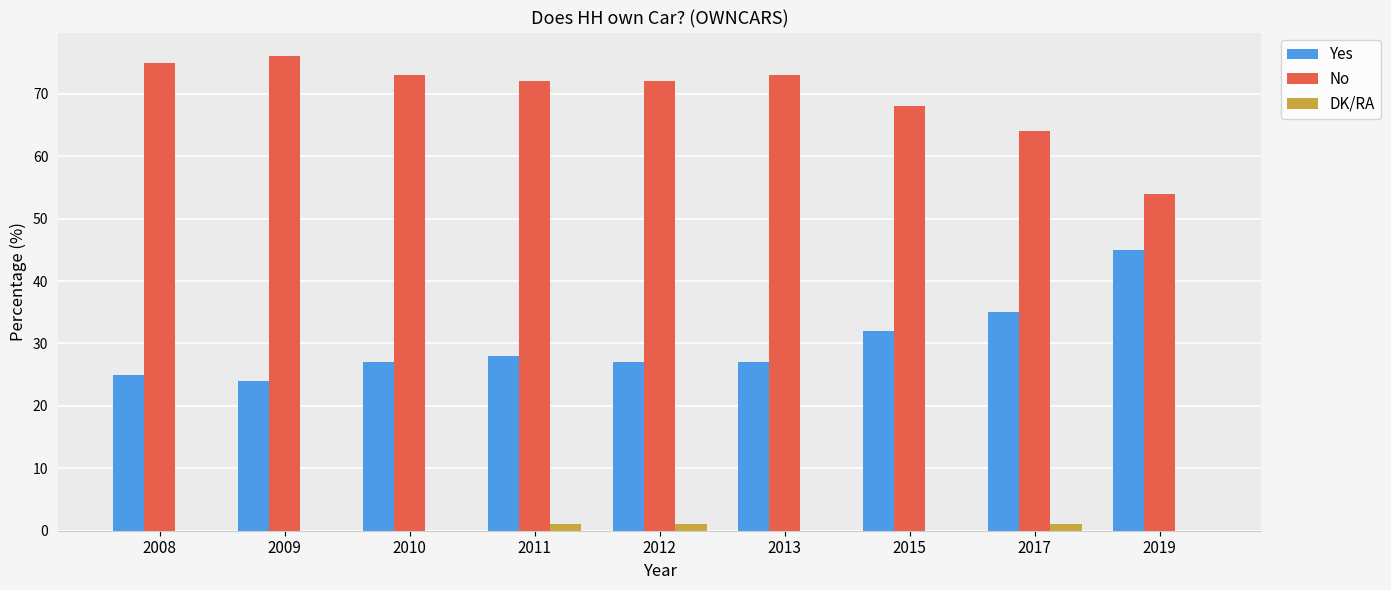

Is the value of DK/RA at 2017 greater than the value of No at 2017?

No